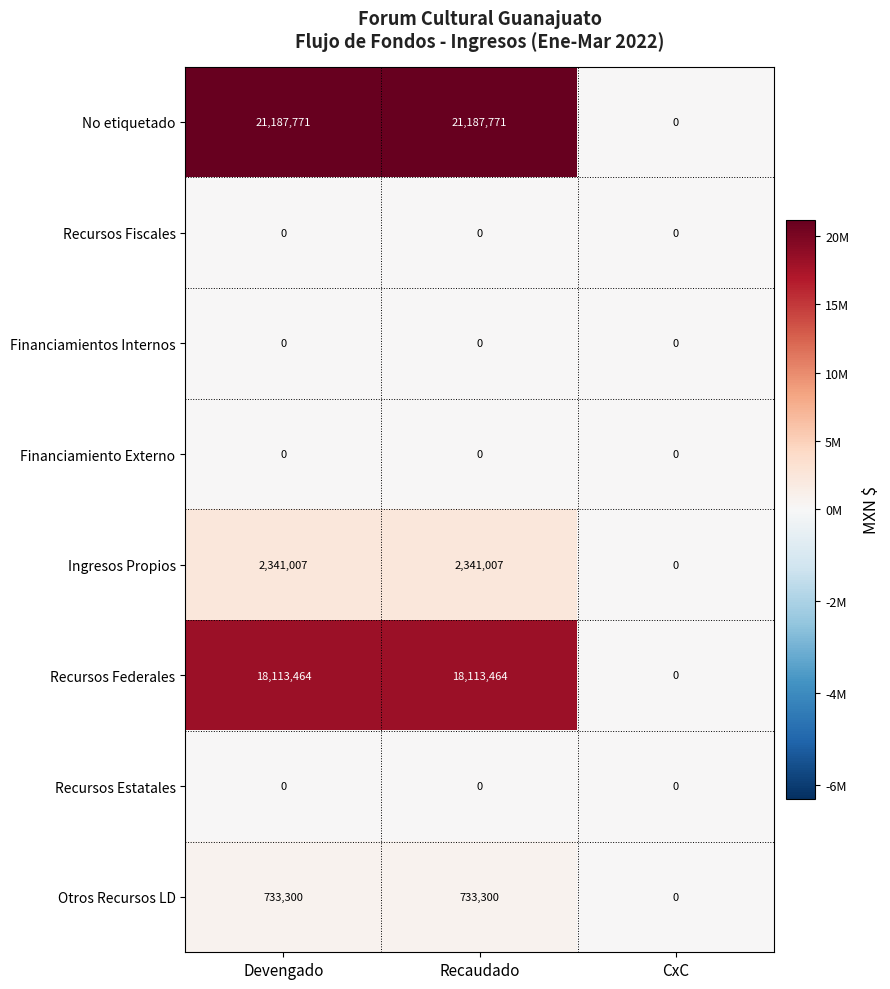

How many categories are shown in the chart?

3